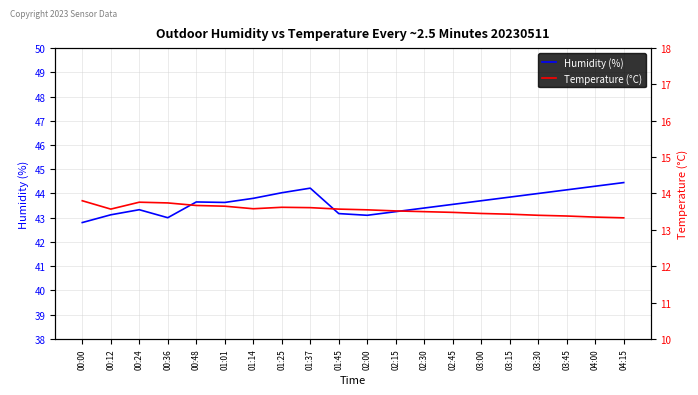

How many lines are shown in the chart?

2